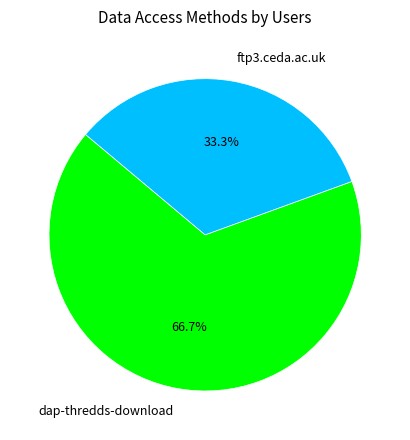

To the nearest percent, what is the difference between the largest and smallest slice percentages?

33%